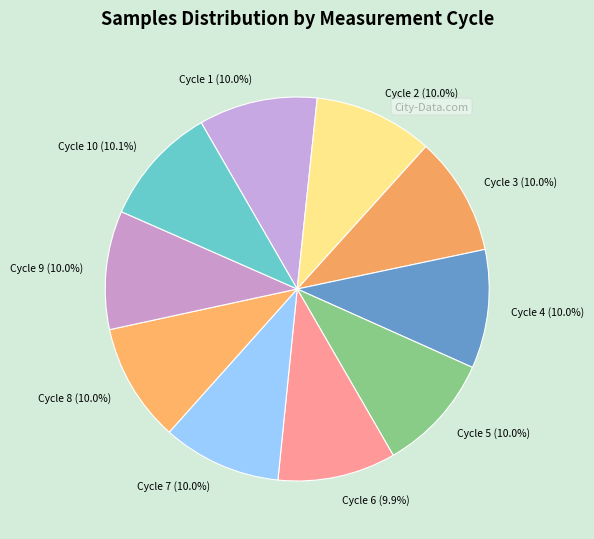

Approximately how many times larger is the value at Cycle 4 compared to Cycle 3?

1.0